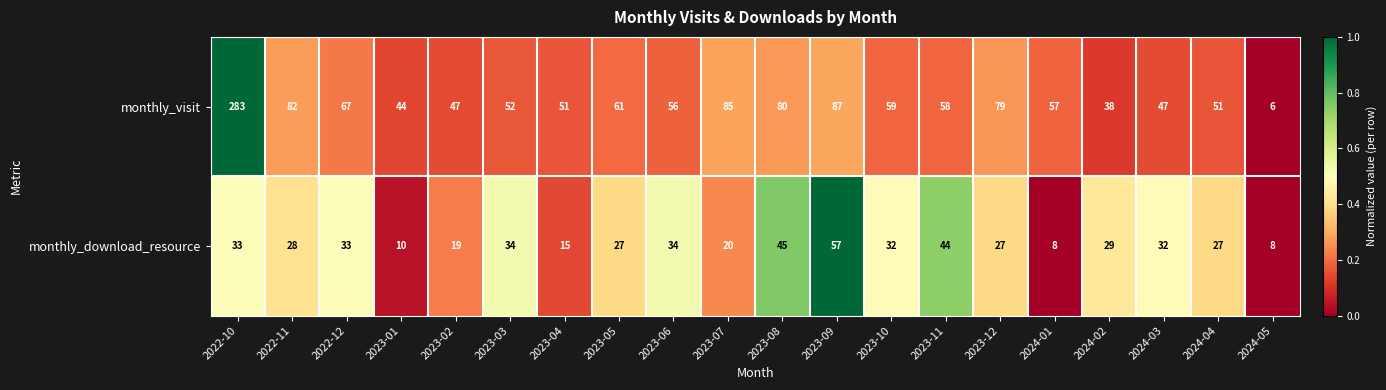

What is the difference between the monthly_visit values at 2023-07 and 2024-03?

38